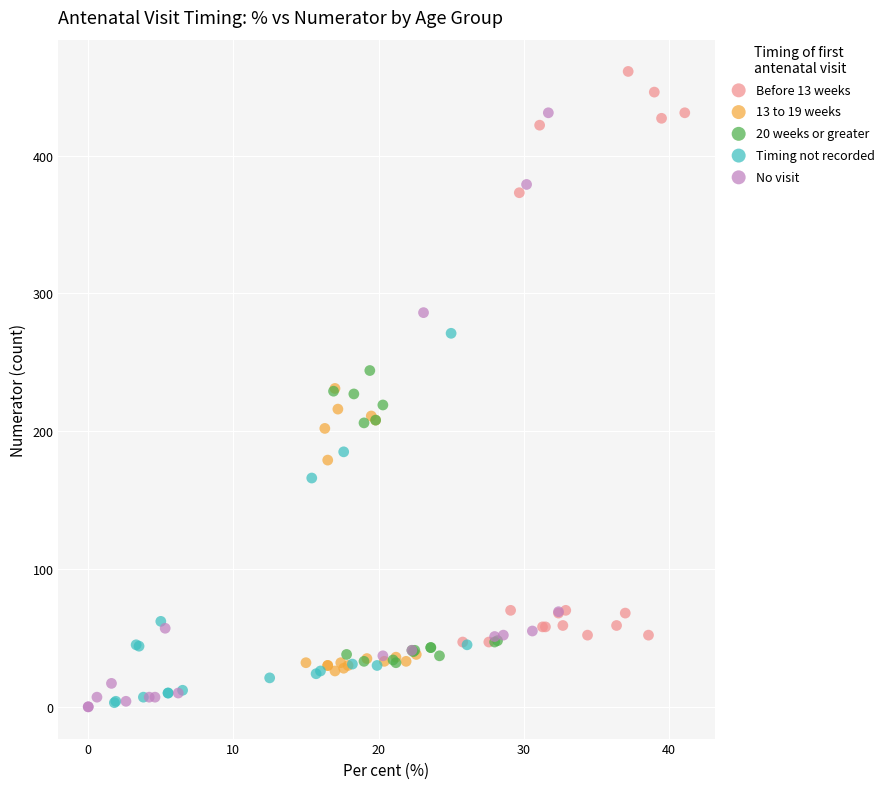

What are all the series names shown in the legend?

Before 13 weeks, 13 to 19 weeks, 20 weeks or greater, Timing not recorded, No visit